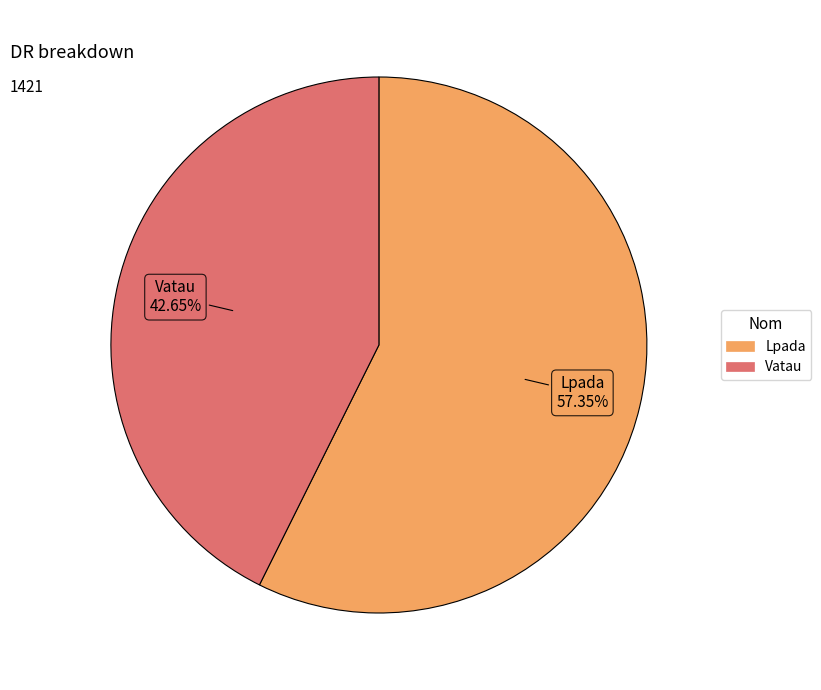

True or false: Lpada accounts for 57% of the total.

True